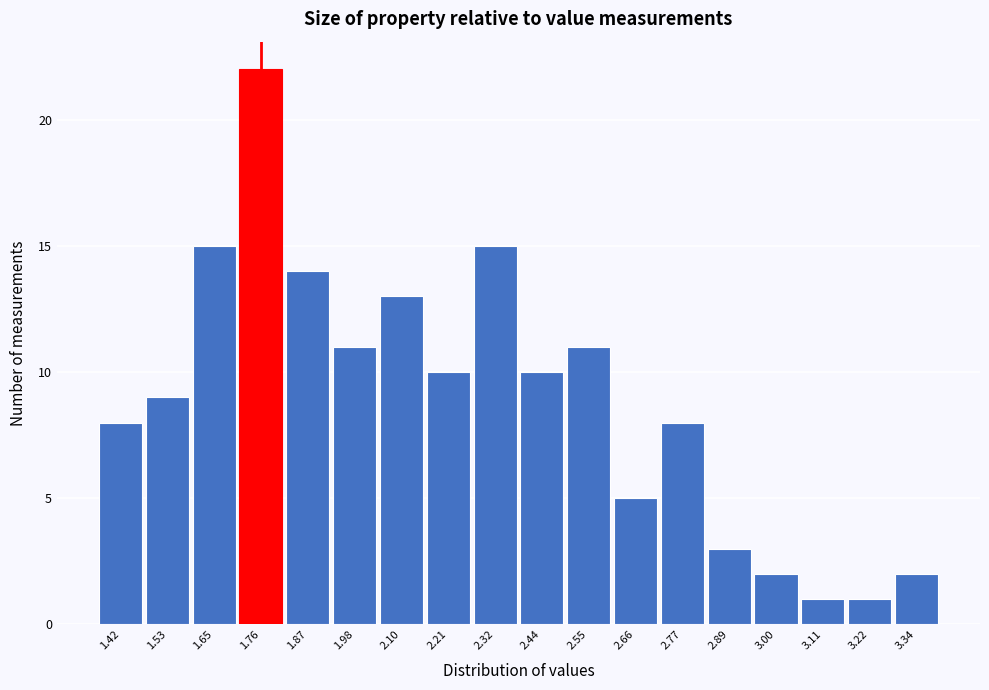

Reading left to right, transcribe all the data shown in this chart.

8	9	15	22	14	11	13	10	15	10	11	5	8	3	2	1	1	2